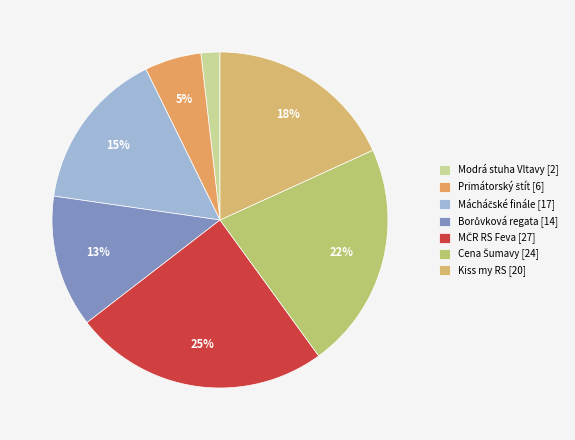

How many slices are in this pie chart?

7